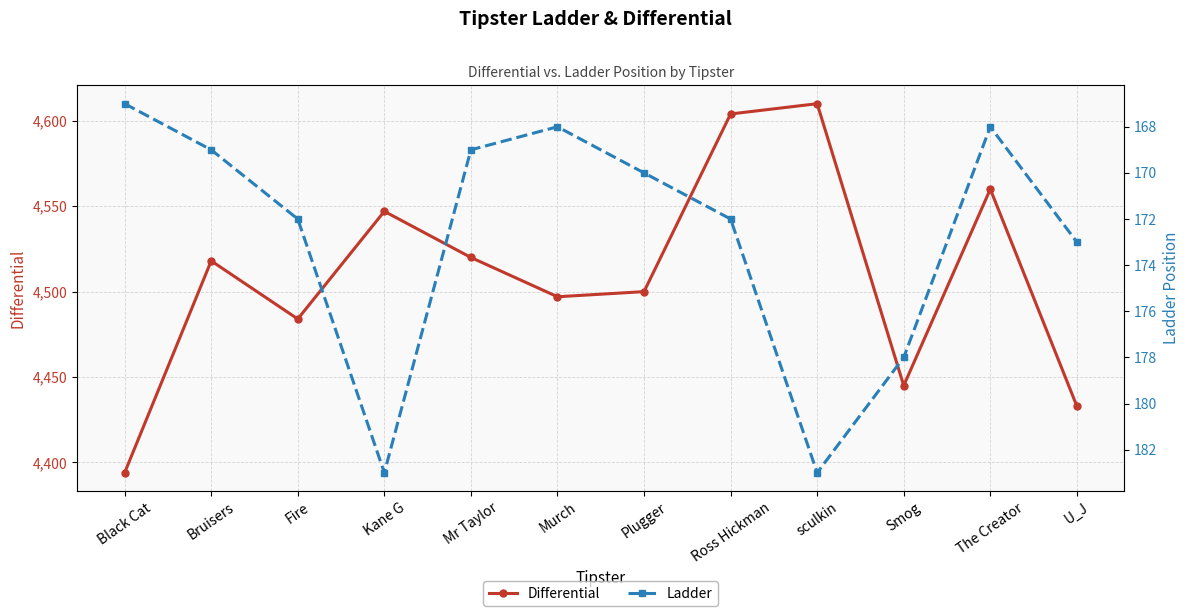

Reading right to left, transcribe all the data shown in this chart.

Differential: 4433	4560	4445	4610	4604	4500	4497	4520	4547	4484	4518	4394
Ladder: 173	168	178	183	172	170	168	169	183	172	169	167